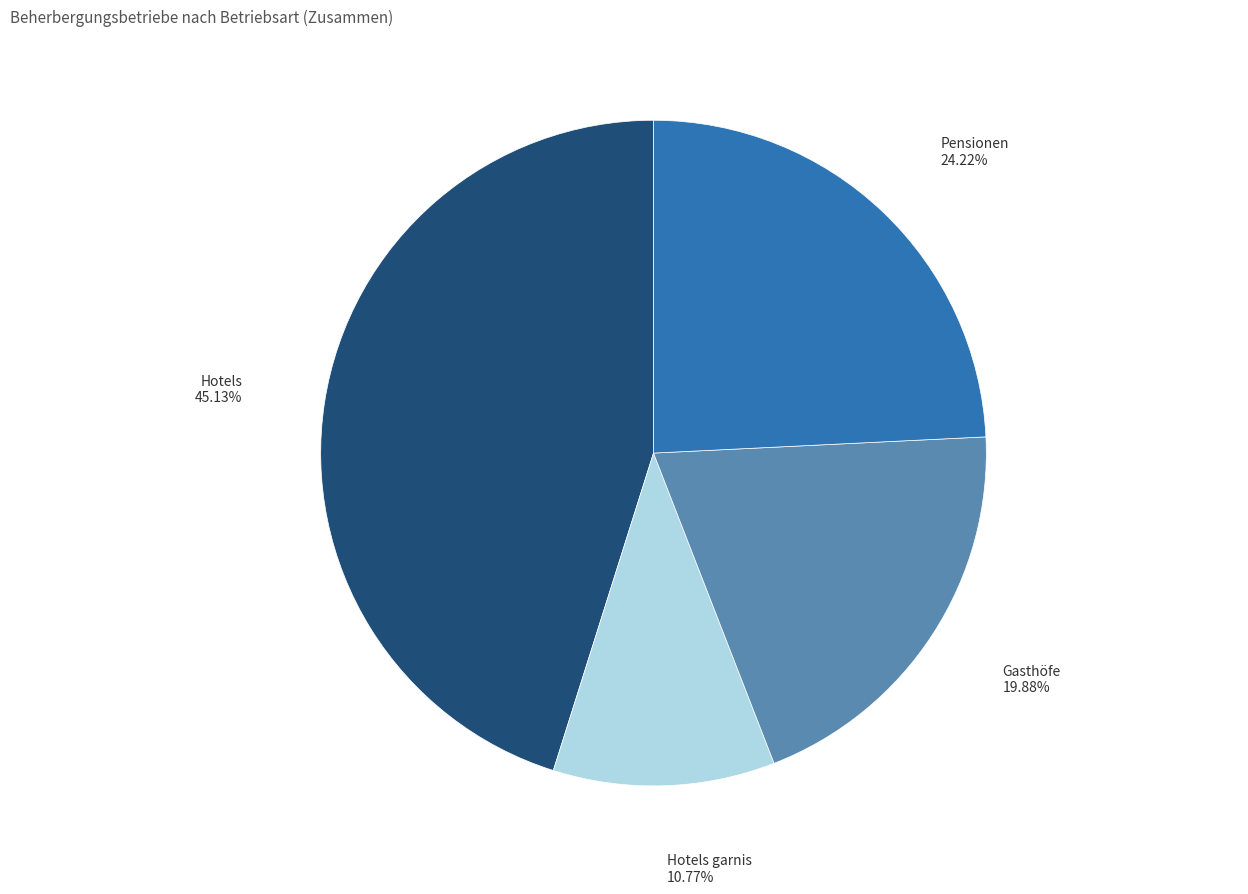

Is there any slice that represents more than half of the pie?

No